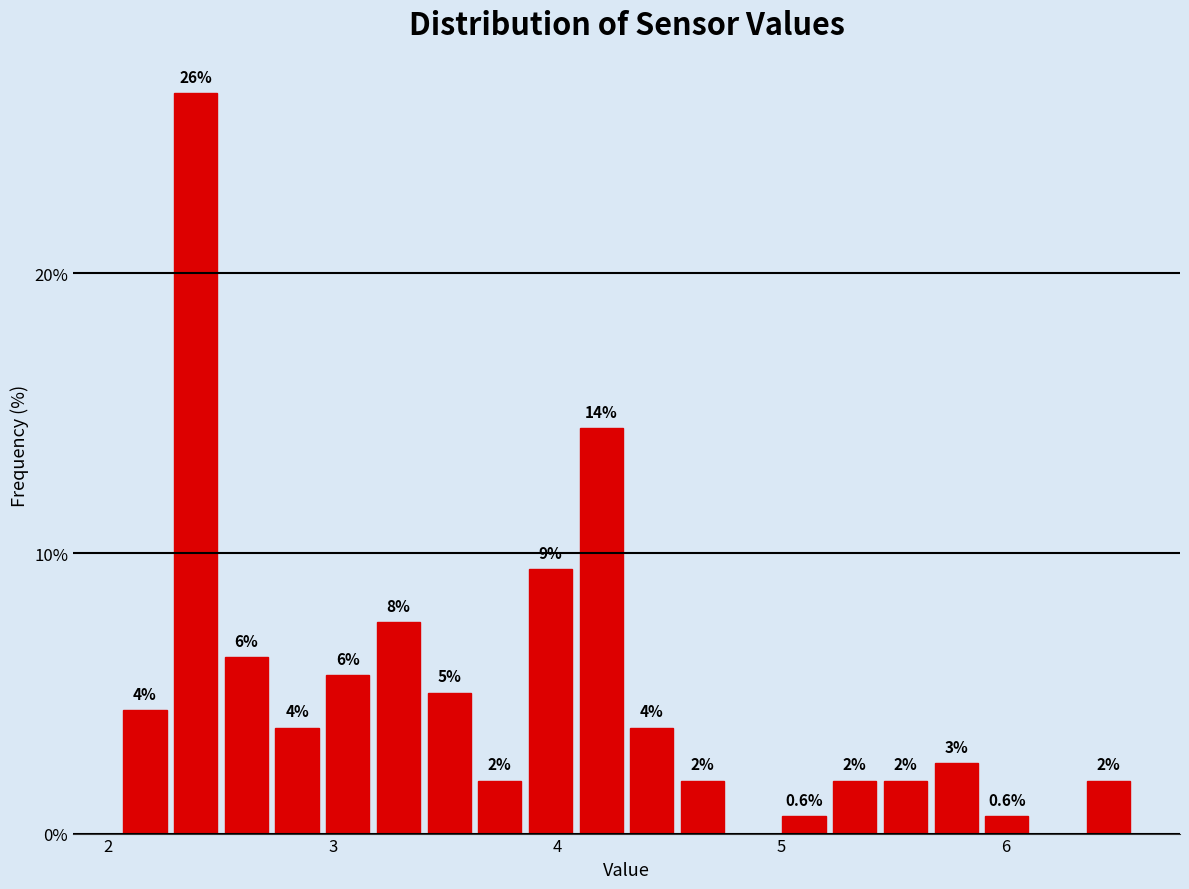

Around what value on the x-axis is the tallest bar? Give the approximate position of its centre, as read against the axis.

2.4